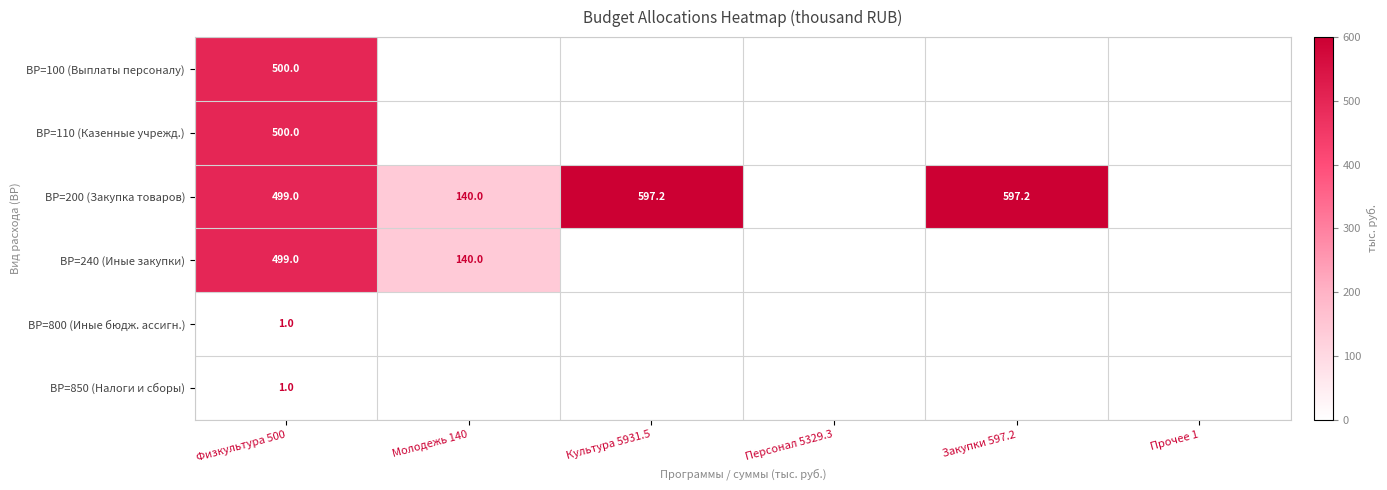

Is it true that ВР=200 (Закупка товаров) equals 597.2 at Закупки 597.2?

True